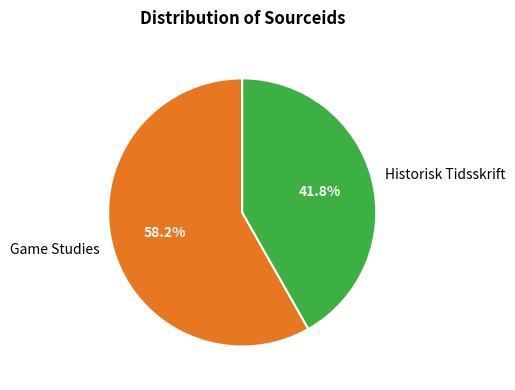

To the nearest percent, what portion does Game Studies represent?

58%